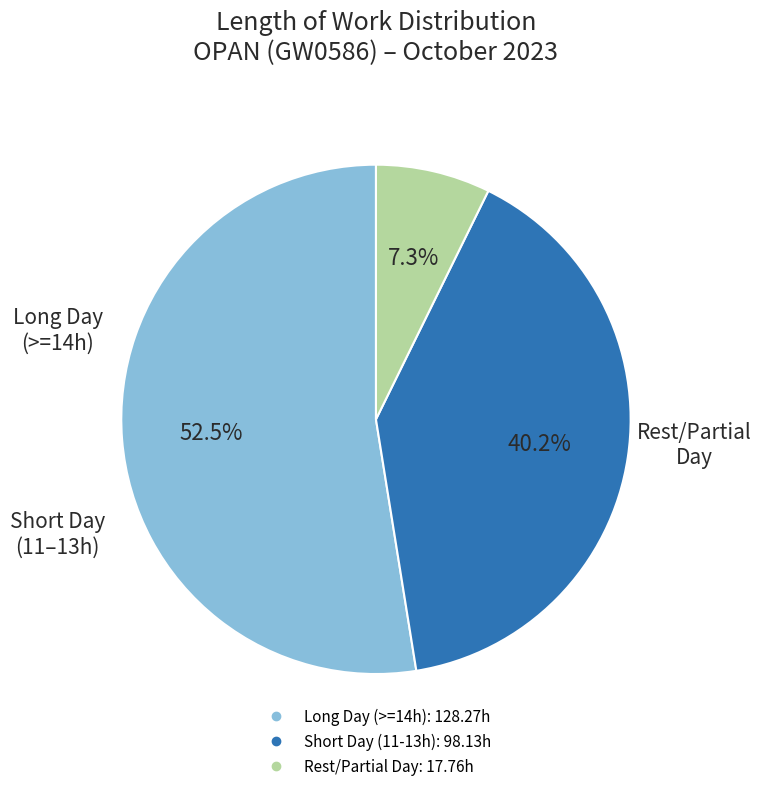

Does any single category account for the majority?

Yes